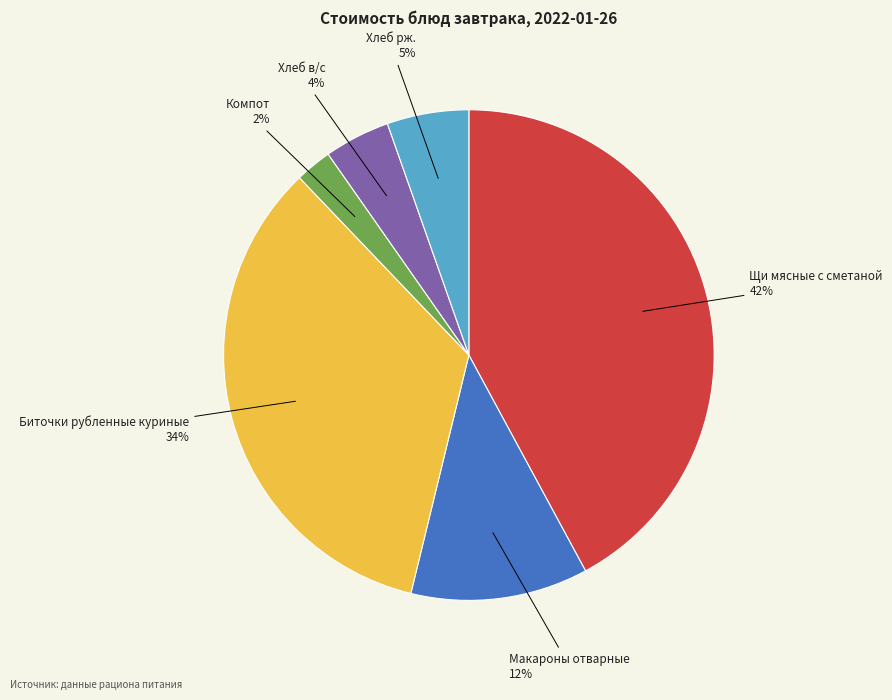

To the nearest percent, what portion does Хлеб рж. represent?

5%